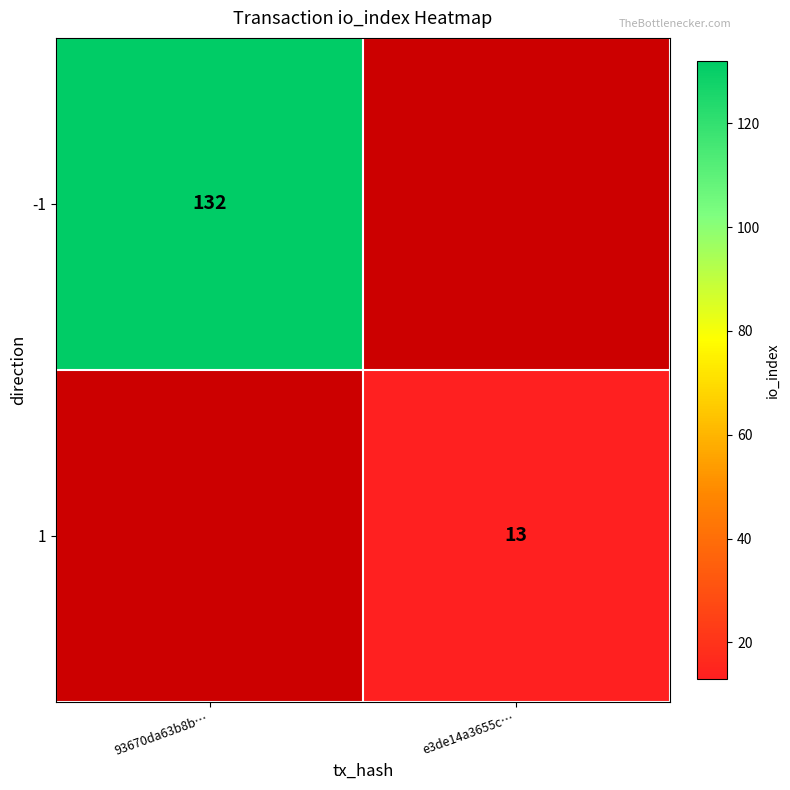

Which has a higher value, 93670da63b8b… or e3de14a3655c…?

e3de14a3655c…